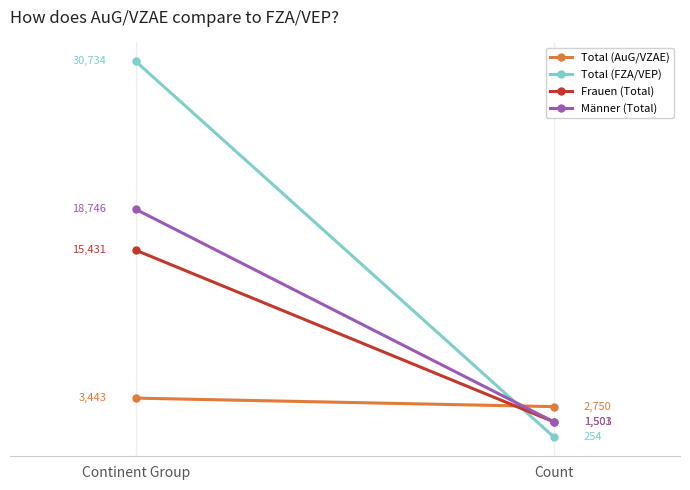

The value of Frauen (Total) at Count is 1503. True or false?

True